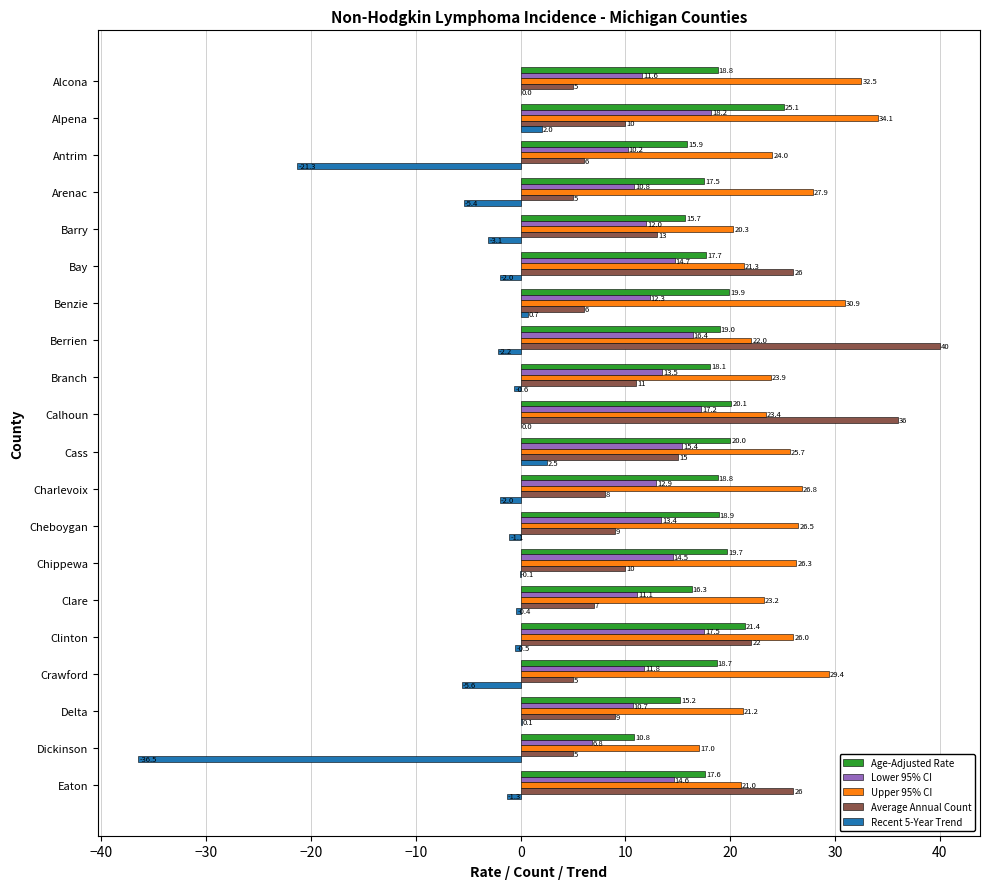

The value of Age-Adjusted Rate at Alcona is 18.8. True or false?

True